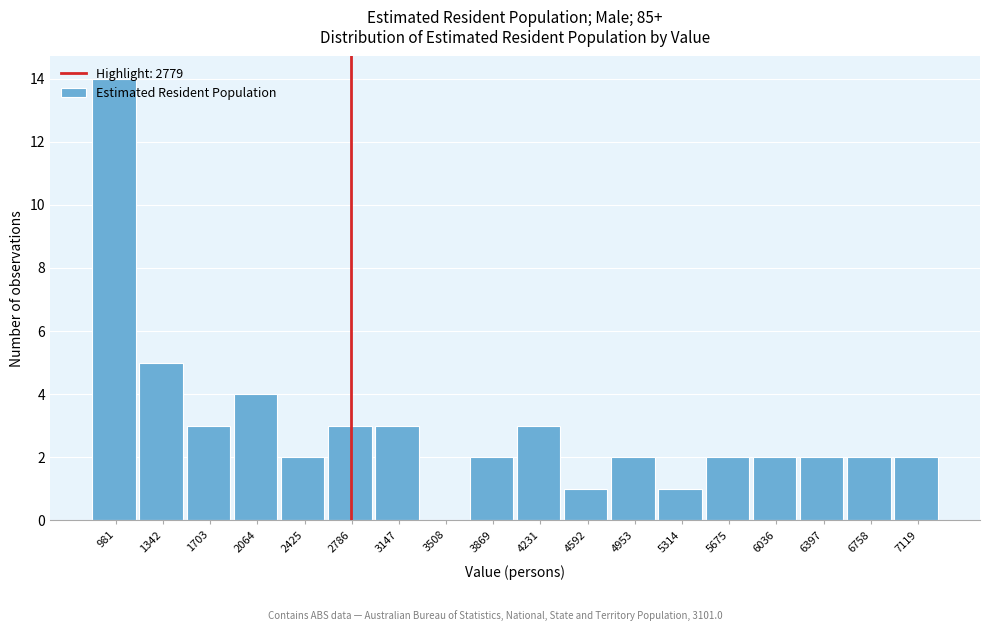

Reading left to right, transcribe this chart: for each bar, give the range it covers on the x-axis and its height. Neither the bar edges nor the heights are printed on the chart, so give them approximately, as read against the axes.

800 to 1150: 14
1150 to 1500: 5
1500 to 1900: 3
1900 to 2250: 4
2250 to 2600: 2
2600 to 2950: 3
2950 to 3350: 3
3350 to 3700: 0
3700 to 4050: 2
4050 to 4400: 3
4400 to 4750: 1
4750 to 5150: 2
5150 to 5500: 1
5500 to 5850: 2
5850 to 6200: 2
6200 to 6600: 2
6600 to 6950: 2
6950 to 7300: 2